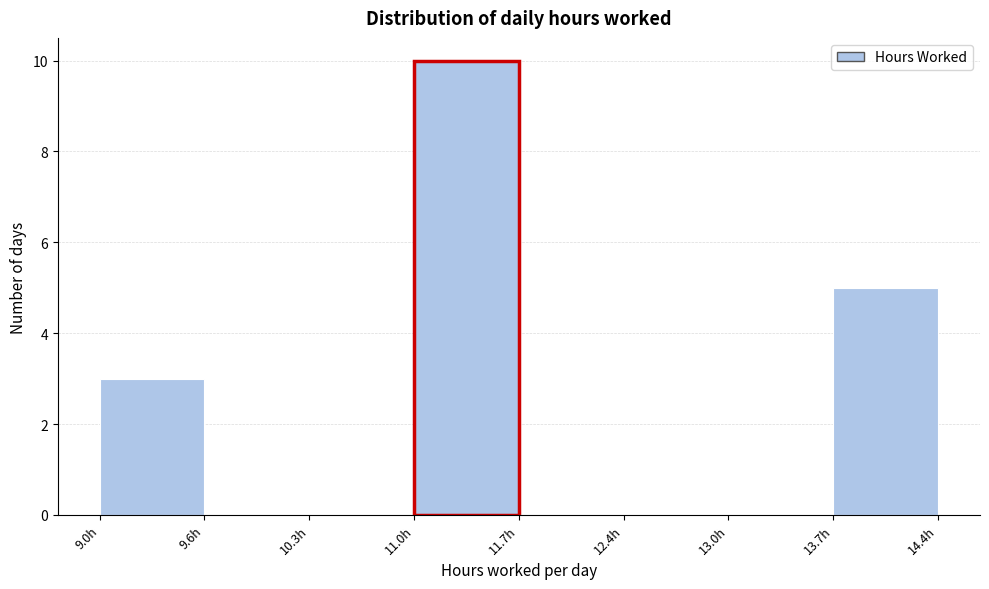

Reading left to right, list every bar in this chart as the range it spans on the x-axis followed by its height. Neither the bar edges nor the heights are printed on the chart, so give them approximately, as read against the axes.

9.0 to 9.6: 3
9.6 to 10.3: 0
10.3 to 11.0: 0
11.0 to 11.7: 10
11.7 to 12.4: 0
12.4 to 13.0: 0
13.0 to 13.7: 0
13.7 to 14.4: 5